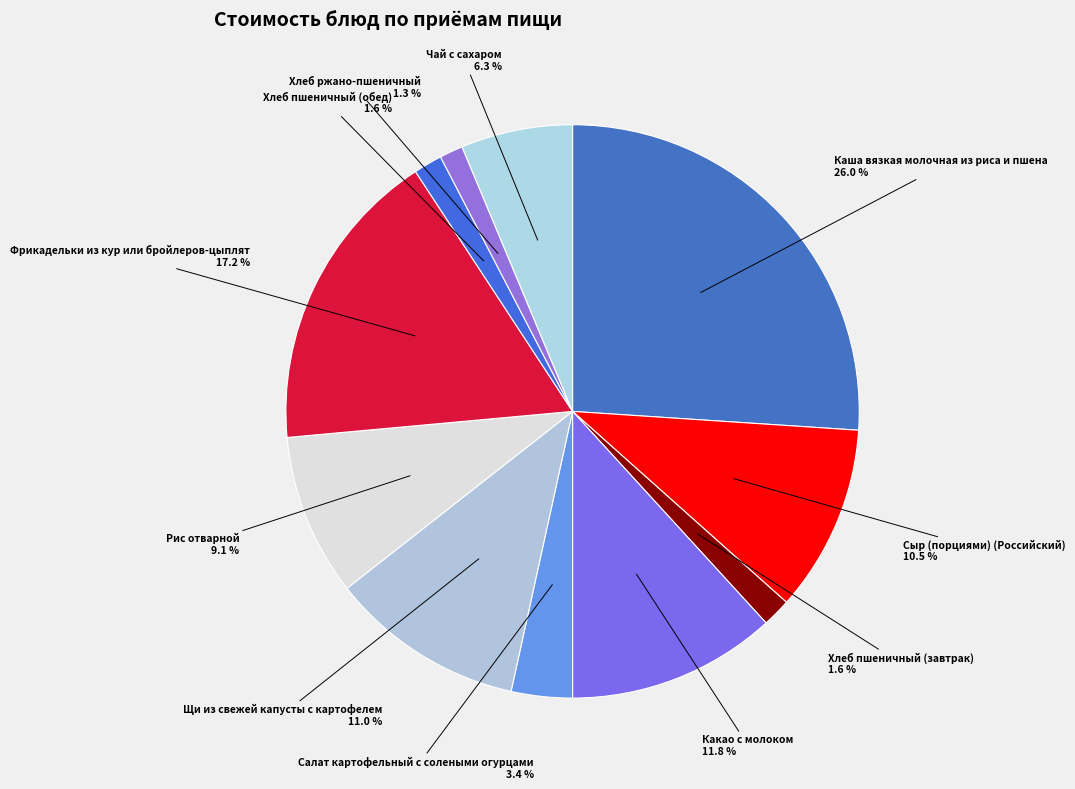

True or false: Щи из свежей капусты с картофелем accounts for 25% of the total.

False